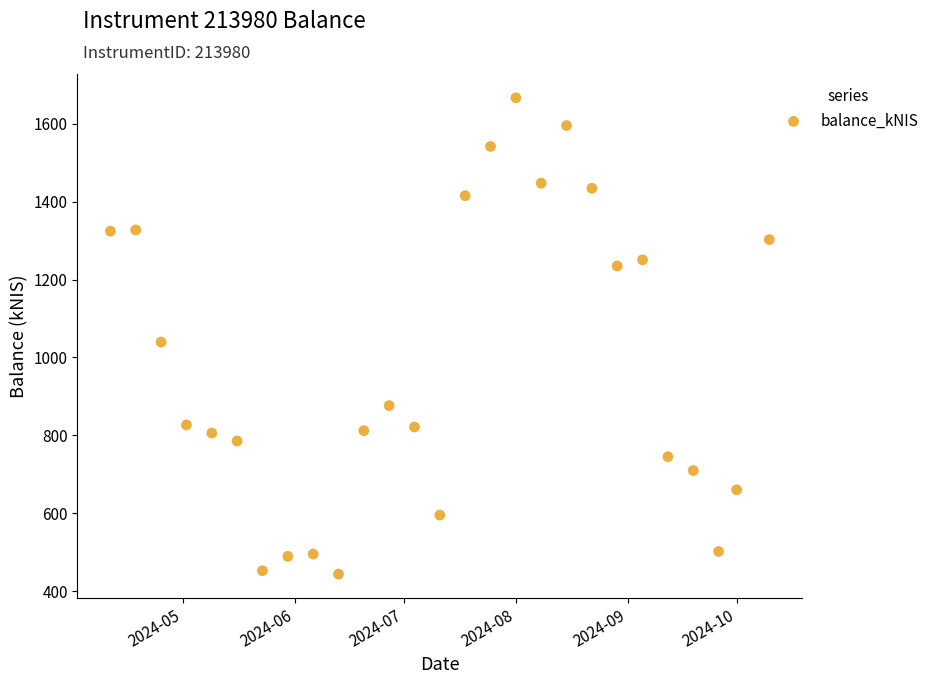

What Y value in the scatter plot is closest to 1055?

1039.5